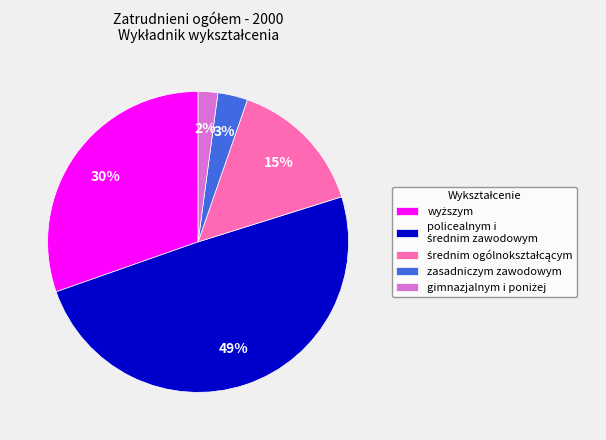

To the nearest percent, what percentage of the pie is zasadniczym zawodowym?

3%